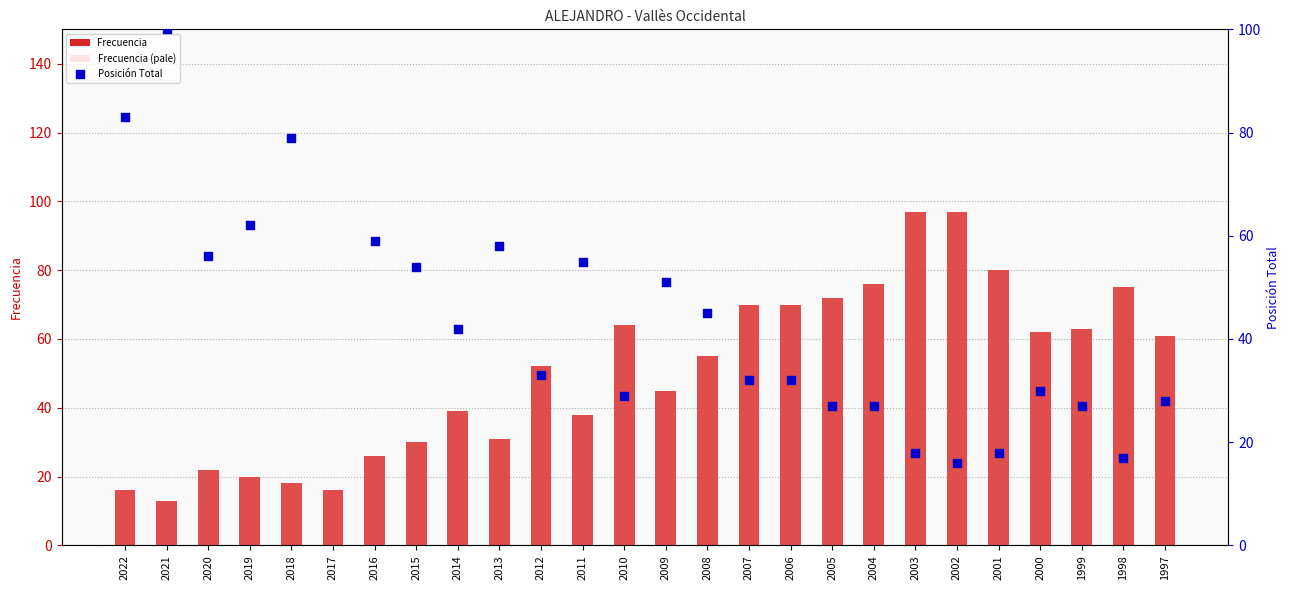

Which series reaches the maximum Y coordinate?

Posición Total